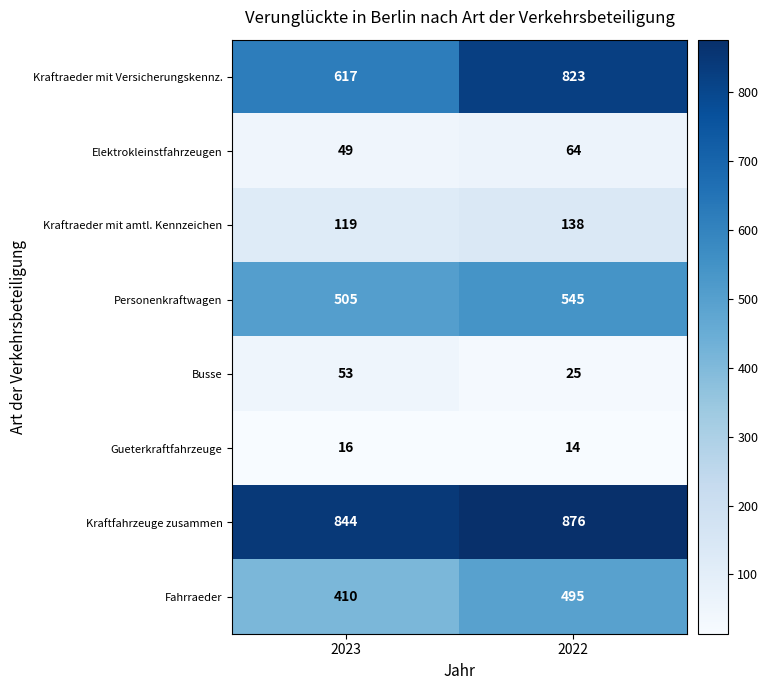

What is the approximate value of Kraftraeder mit Versicherungskennz. at 2022, to the nearest 5?

825